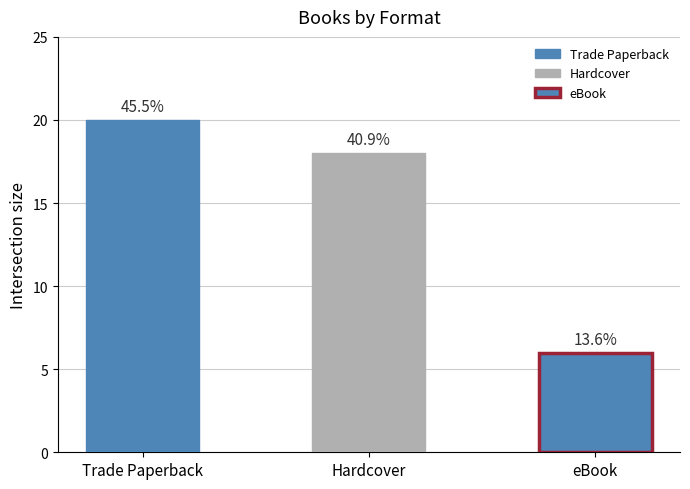

What is the value of the 3rd bar from the left?

6